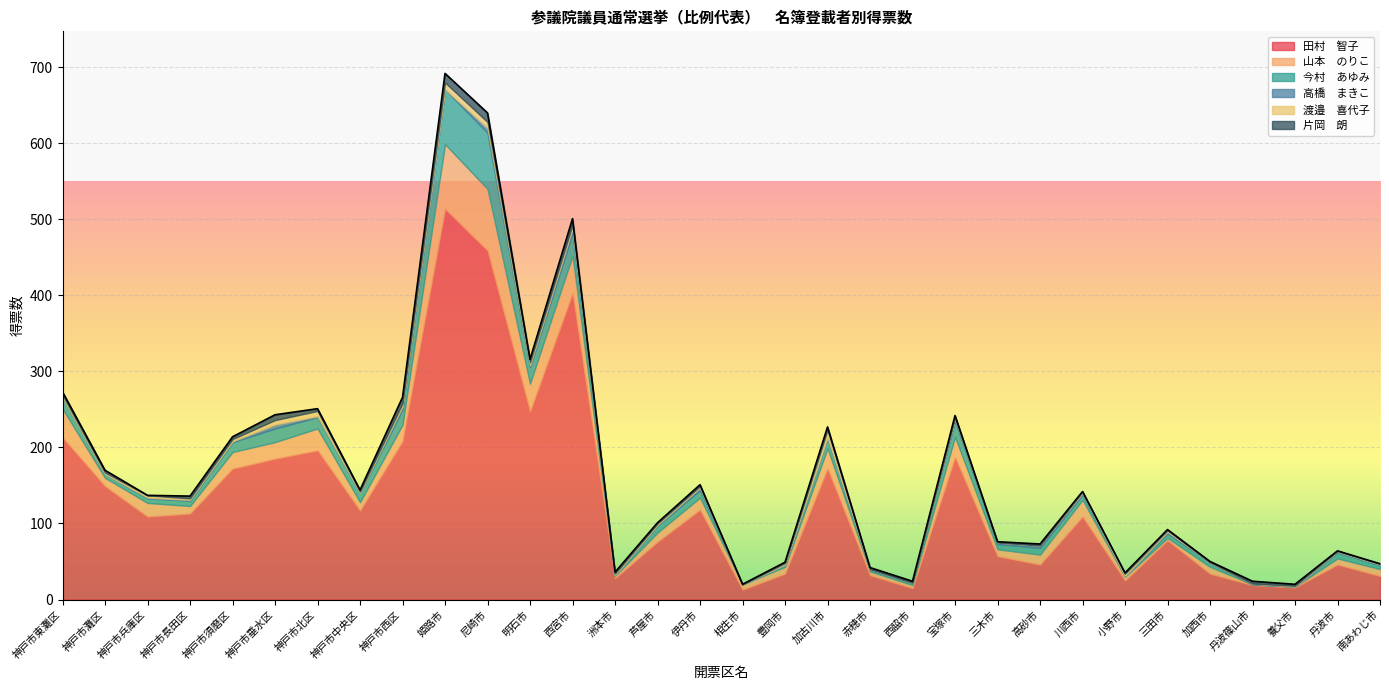

Rank the series by their maximum value, from lowest to highest.

高橋　まきこ, 渡邉　喜代子, 片岡　朗, 今村　あゆみ, 山本　のりこ, 田村　智子